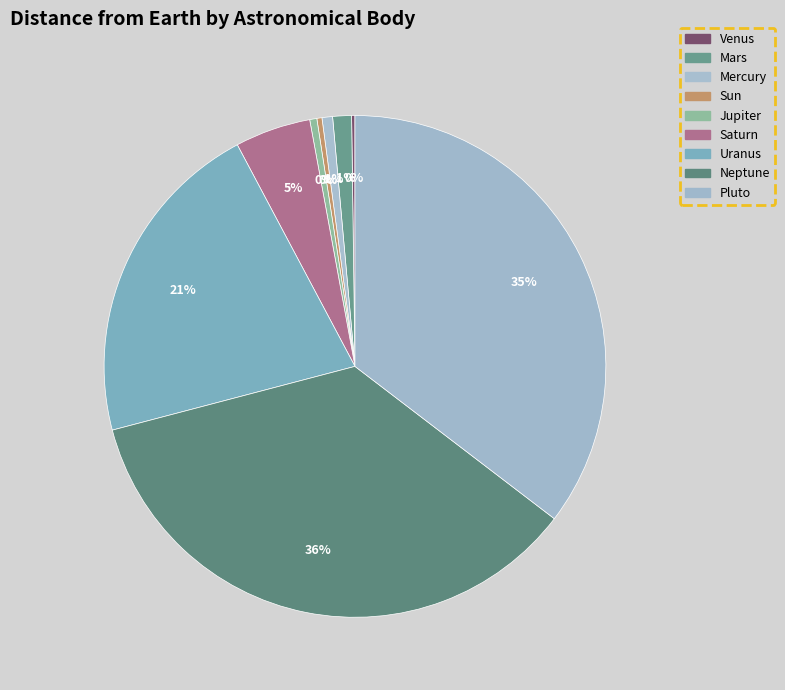

Rank the categories by value from lowest to highest.

Venus, Sun, Jupiter, Mercury, Mars, Saturn, Uranus, Pluto, Neptune